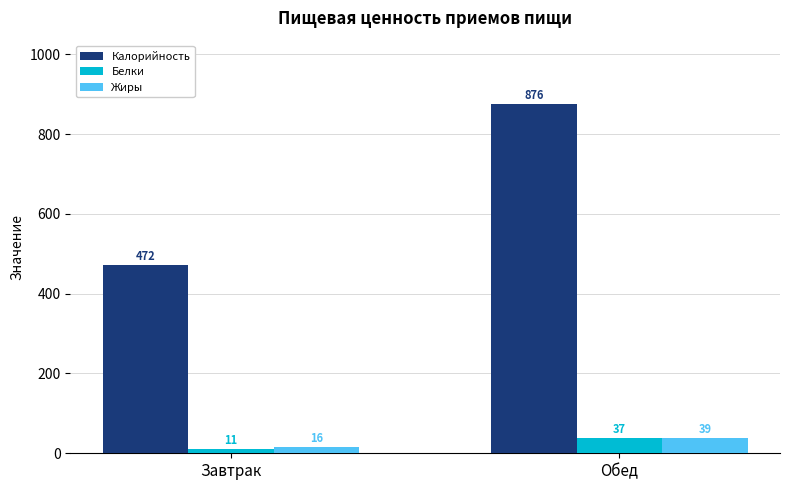

Between Завтрак and Обед, which series saw the biggest shift?

Калорийность